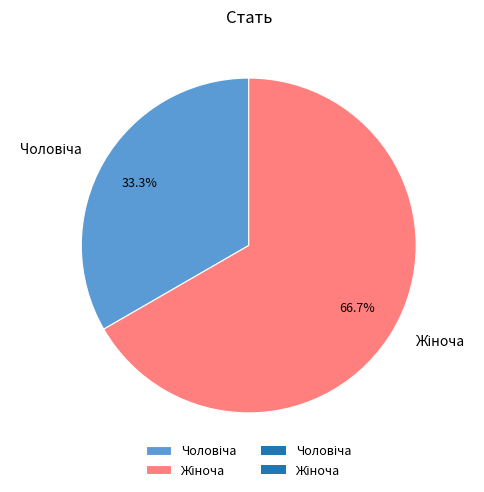

Is there any slice that represents more than half of the pie?

Yes